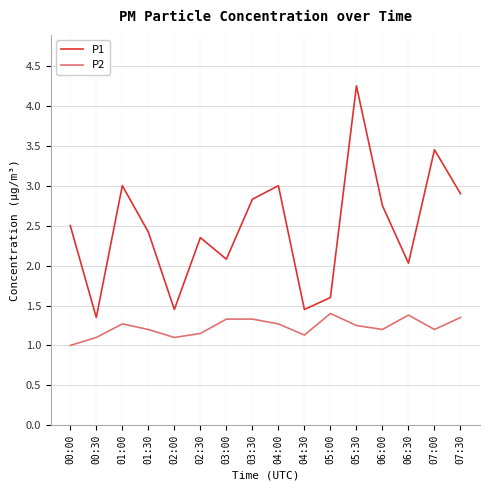

The value of P1 at 05:00 is 1.6. True or false?

True